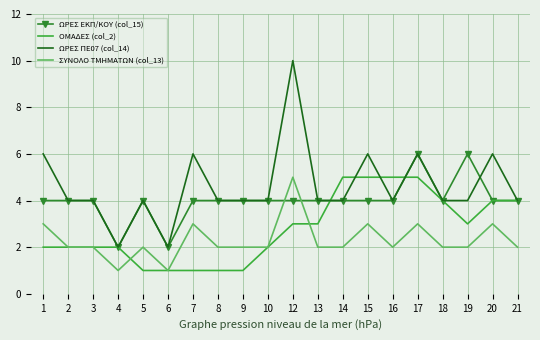

At 1, list the series in order from largest to smallest.

ΩΡΕΣ ΠΕ07 (col_14), ΩΡΕΣ ΕΚΠ/ΚΟΥ (col_15), ΣΥΝΟΛΟ ΤΜΗΜΑΤΩΝ (col_13), ΟΜΑΔΕΣ (col_2)